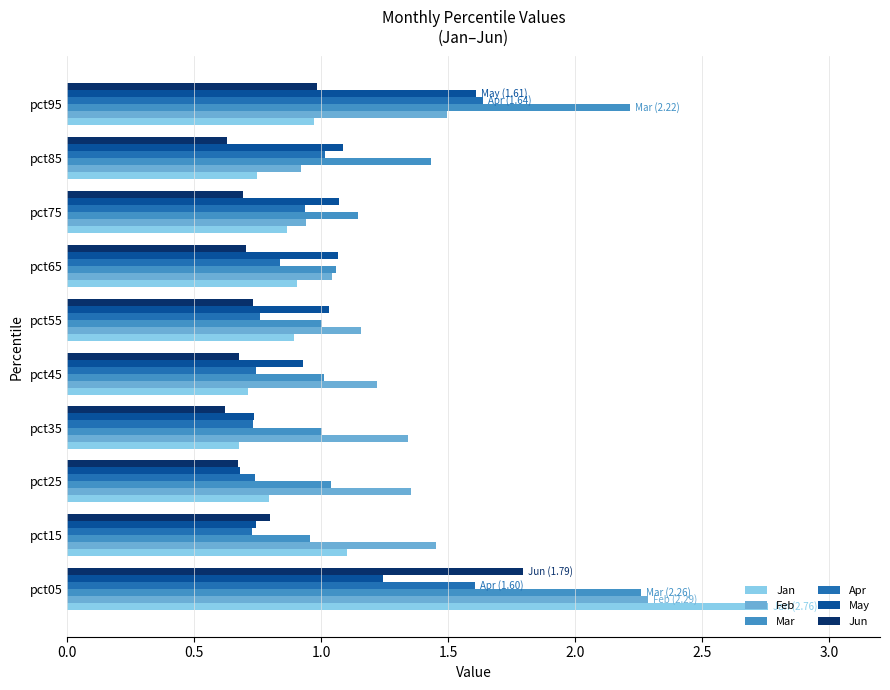

Is it true that Feb equals 0.9 at pct15?

False